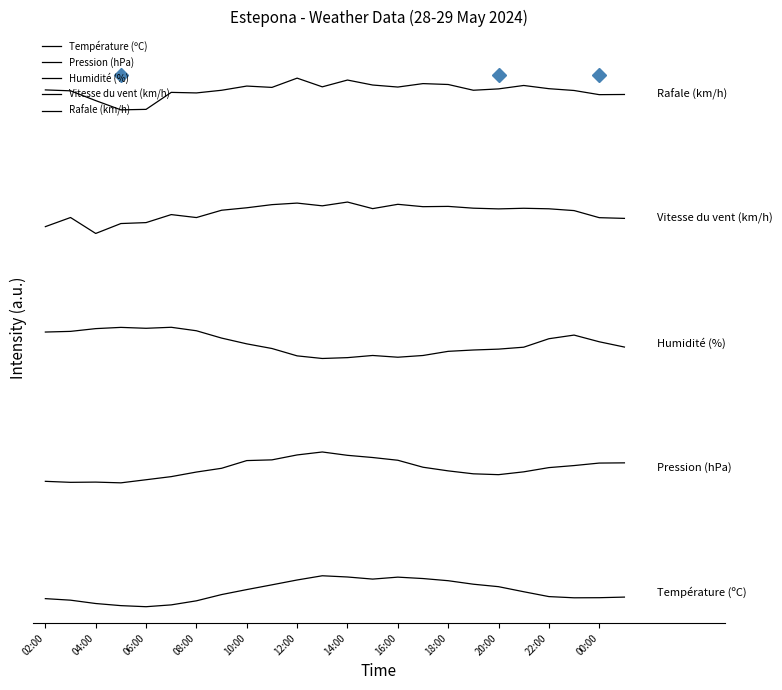

True or false: Température (ºC) and Rafale (km/h) intersect in this chart.

False